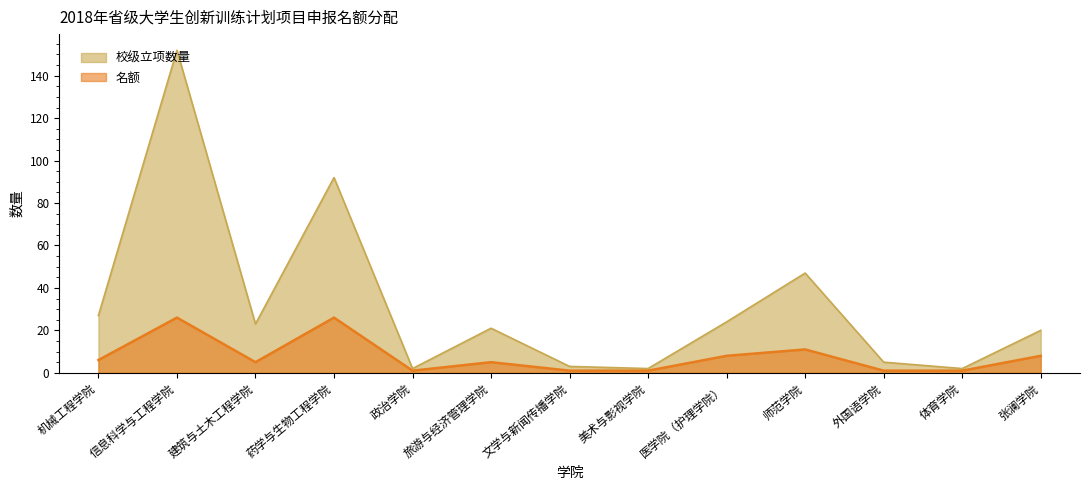

How many lines are shown in the chart?

2